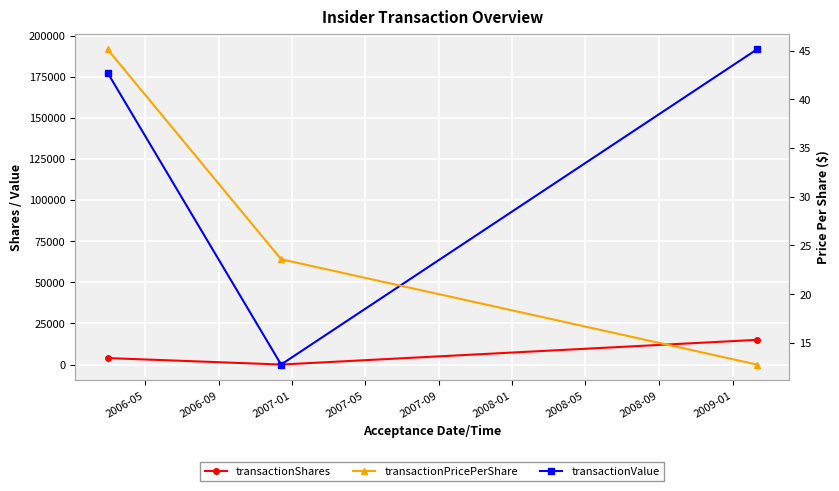

How many data points in transactionShares are above 3930?

1